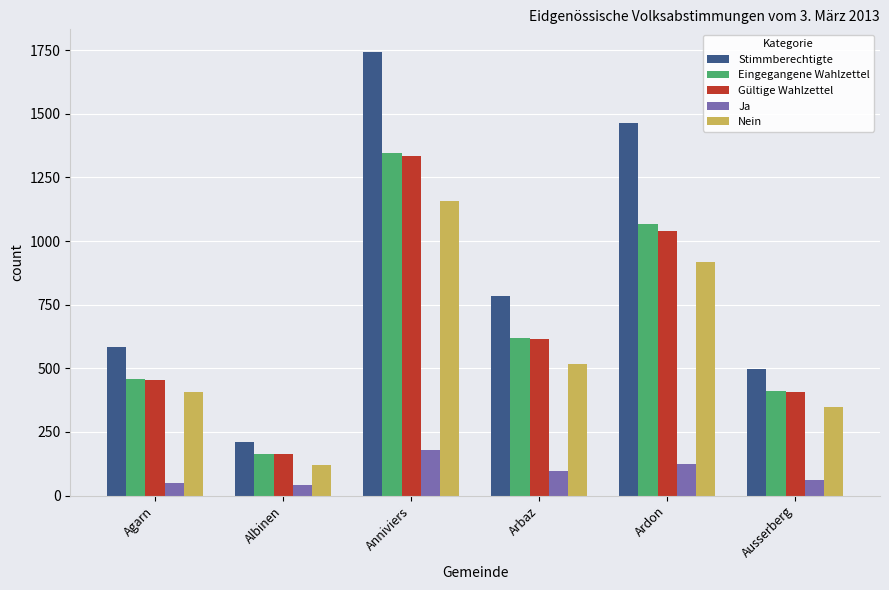

At which label does Eingegangene Wahlzettel reach its minimum?

Albinen